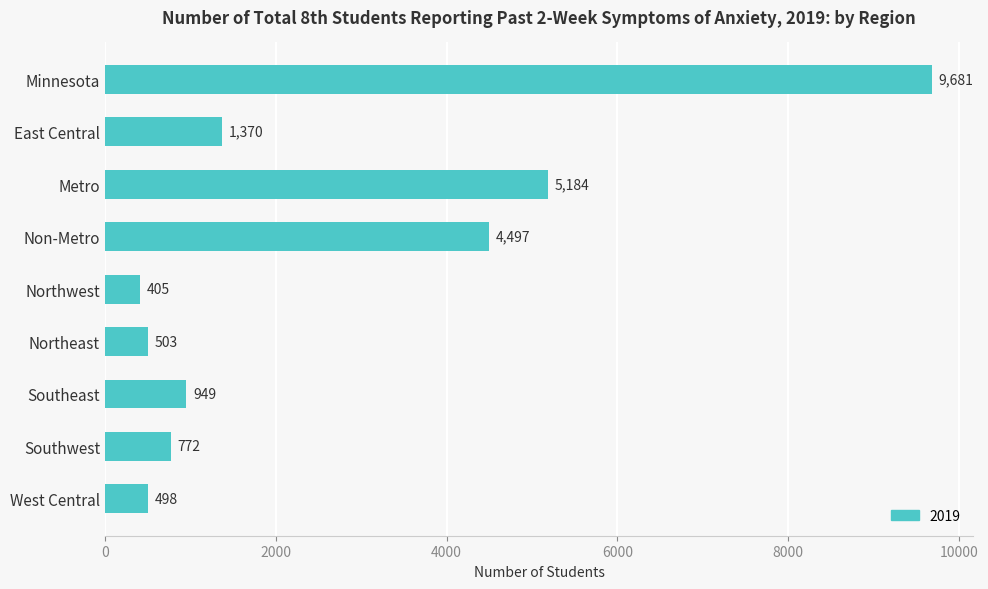

Which has a higher value, Southeast or Minnesota?

Minnesota